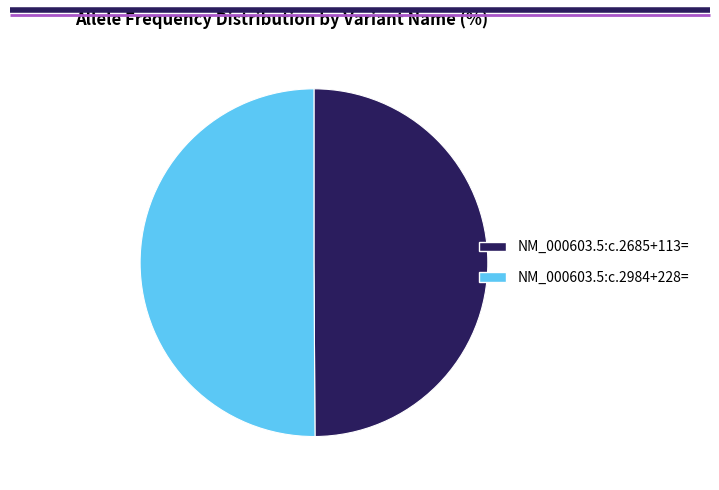

Combined, do NM_000603.5:c.2984+228= and NM_000603.5:c.2685+113= account for over 50%?

Yes